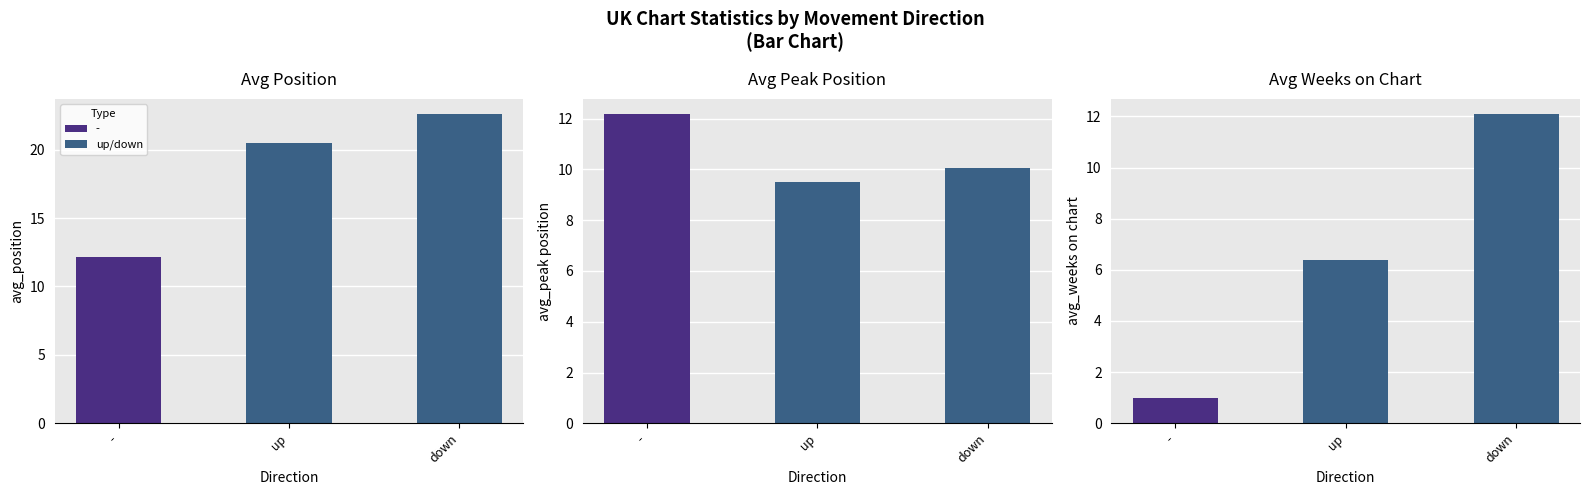

What is the spread (max minus min) of values at down?

12.5